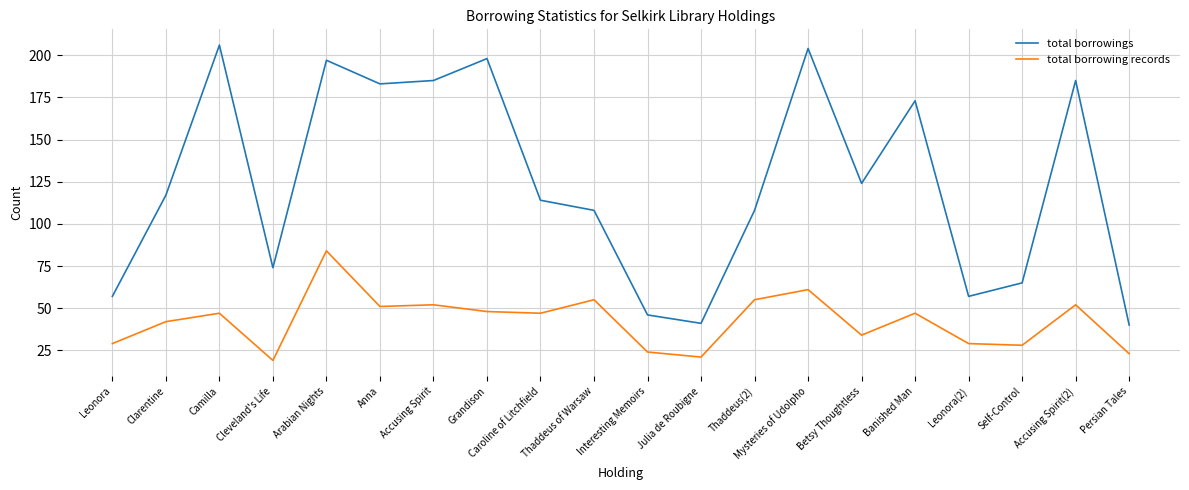

What is the difference between the maximum and minimum values in the total borrowing records series?

65